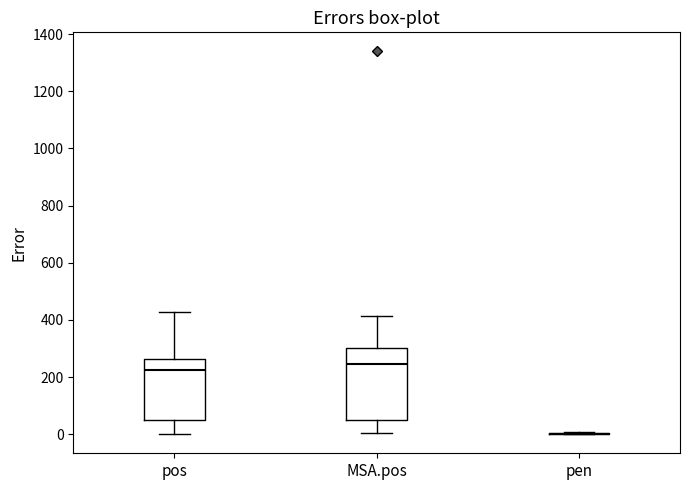

Where does the lower whisker of the box for pos end on the y-axis? The values are not printed on the chart, so give them approximately, as read against the axis.

0